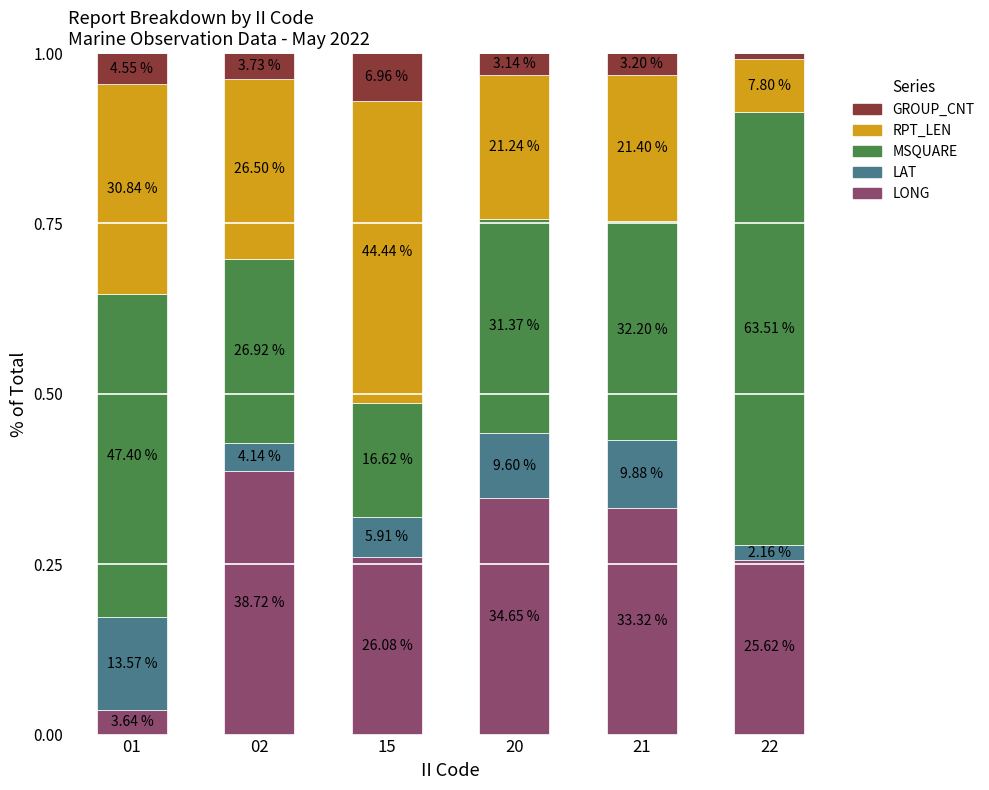

Are the bars grouped side by side (vs. stacked)?

No